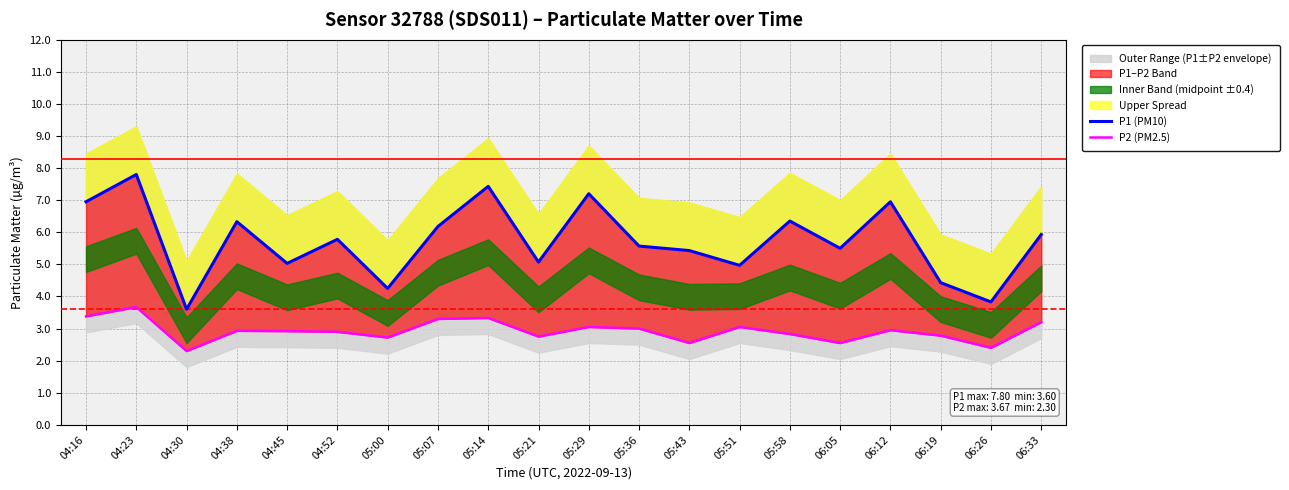

Is it true that P1 (PM10) equals 5.0 at 04:45?

True